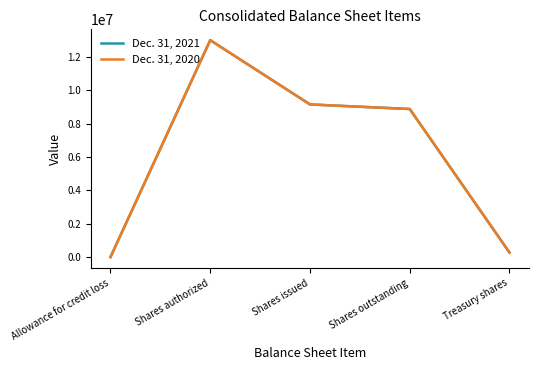

Rank the series by their average value, from highest to lowest.

Dec. 31, 2021, Dec. 31, 2020